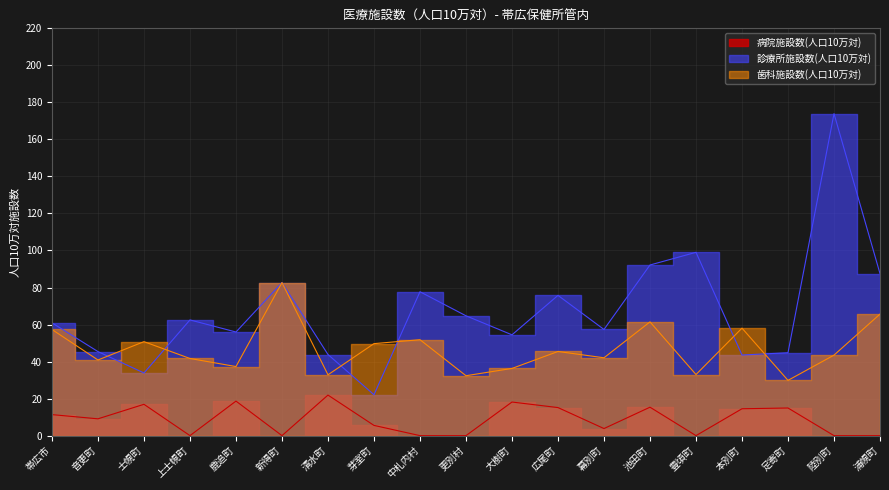

What is the difference between the 診療所施設数(人口10万対) values at 音更町 and 帯広市?

15.5